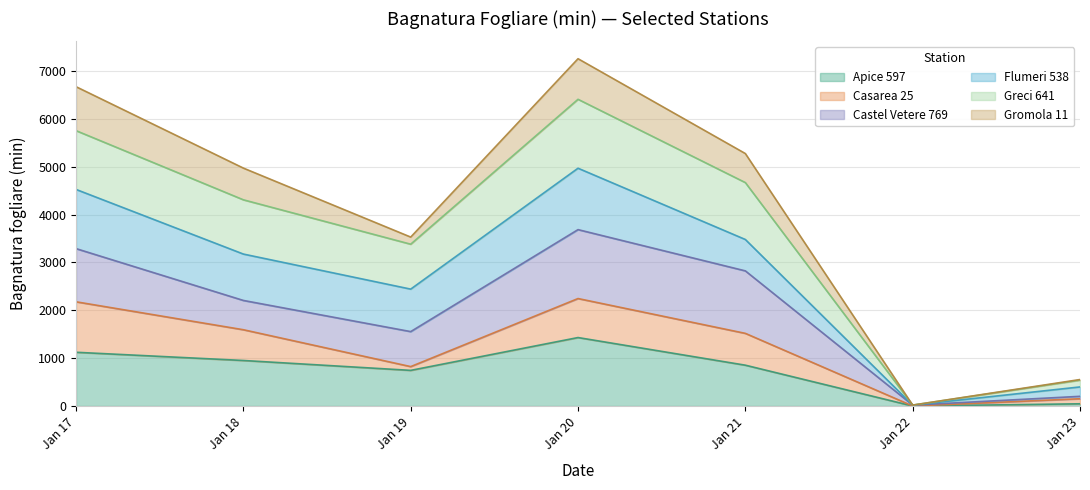

What is the value of the Greci 641 point at the 1st from the left?

5752.9